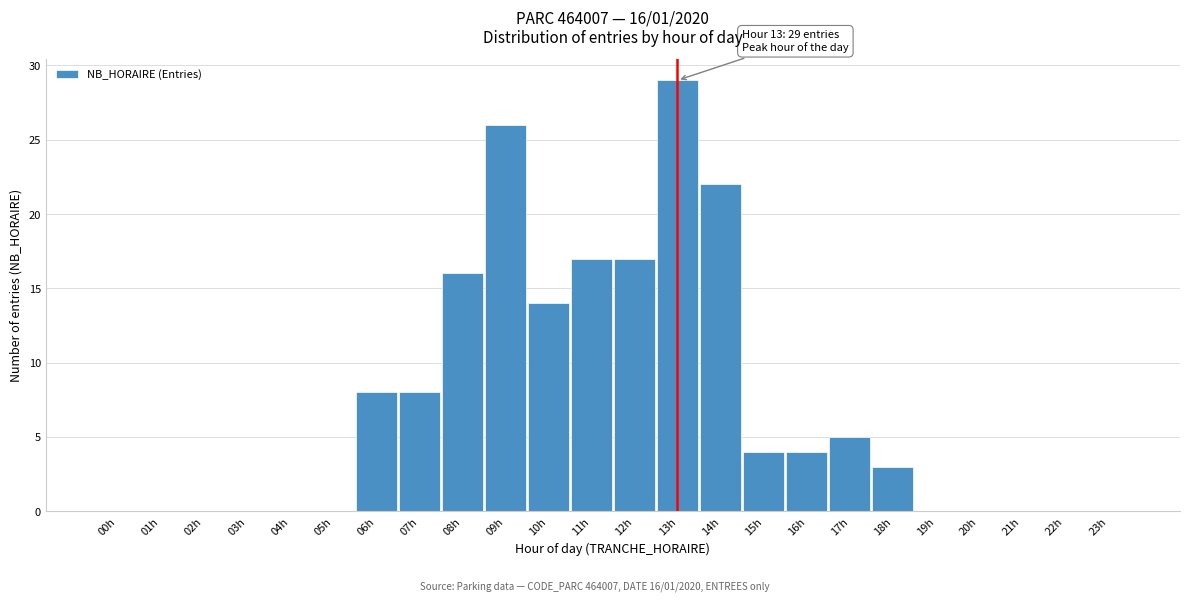

Reading right to left, transcribe all the data shown in this chart.

23h=0	22h=0	21h=0	20h=0	19h=0	18h=3	17h=5	16h=4	15h=4	14h=22	13h=29	12h=17	11h=17	10h=14	09h=26	08h=16	07h=8	06h=8	05h=0	04h=0	03h=0	02h=0	01h=0	00h=0